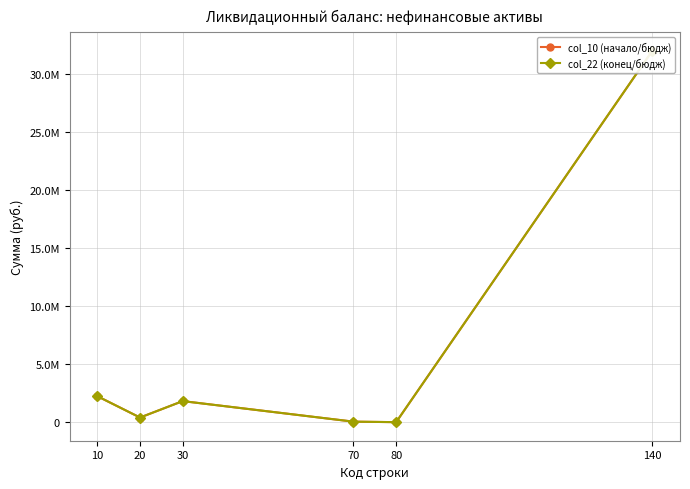

Rank the series by their maximum value, from highest to lowest.

col_10 (начало/бюдж), col_22 (конец/бюдж)